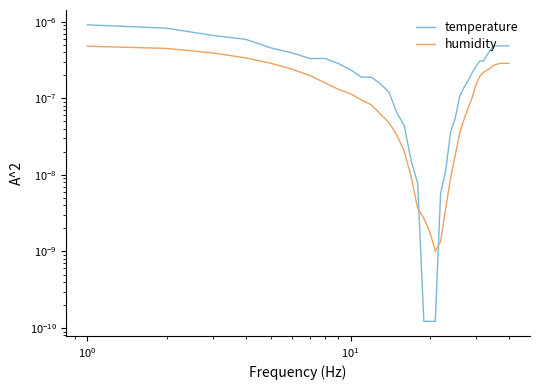

How many lines are shown in the chart?

2